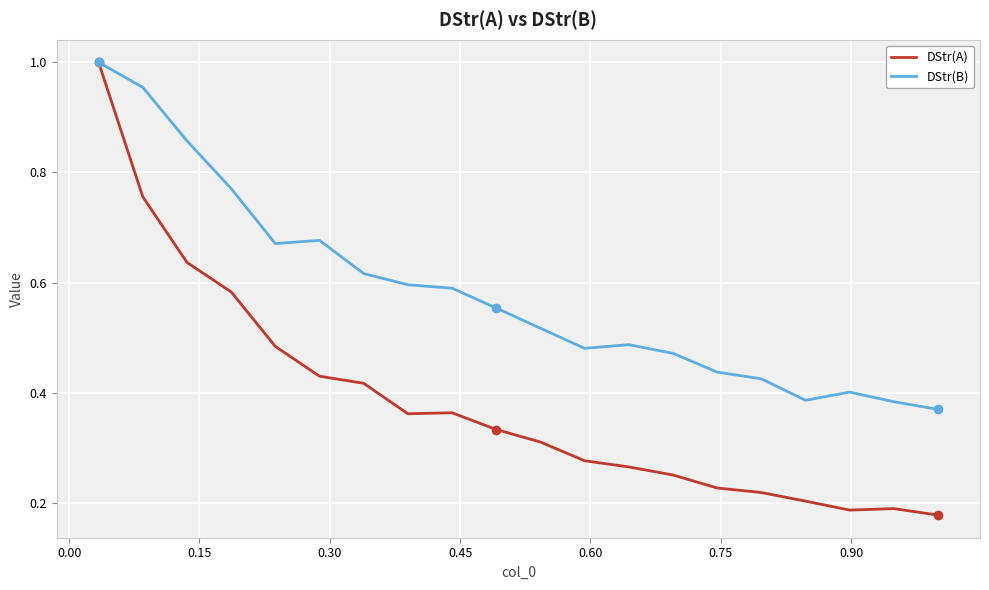

Rank the series by their average value, from highest to lowest.

DStr(B), DStr(A)